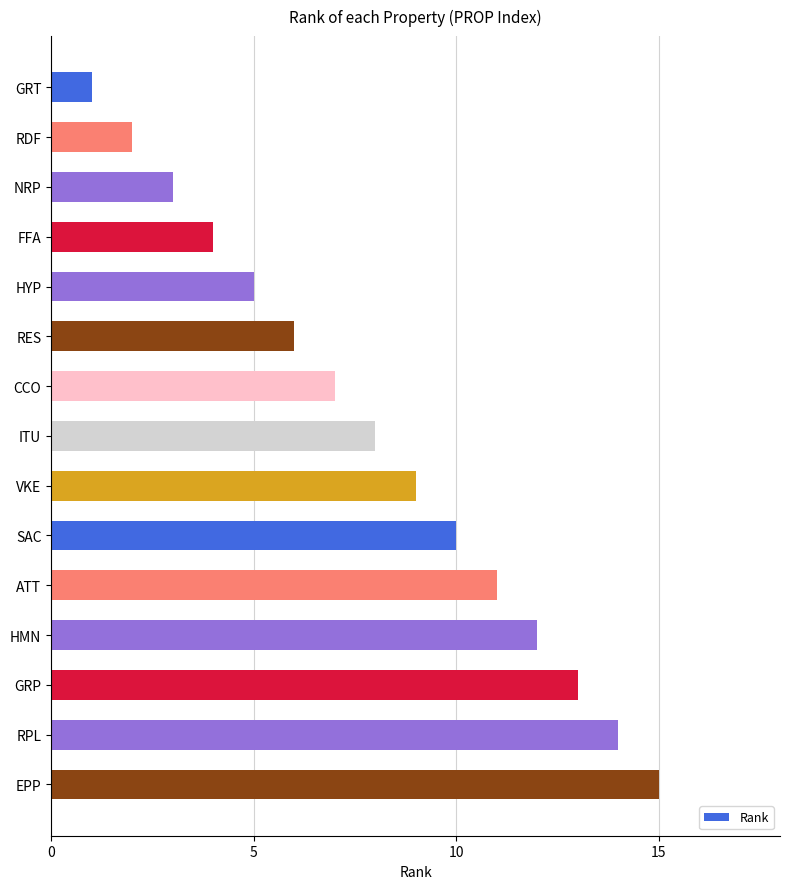

What is the label of the 14th bar from the bottom?

RDF